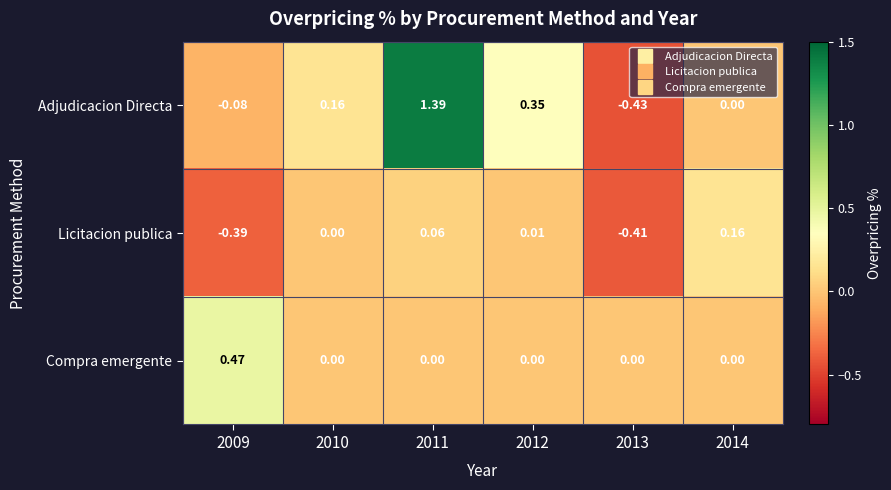

List the series in order of their overall mean, lowest first.

Licitacion publica, Compra emergente, Adjudicacion Directa